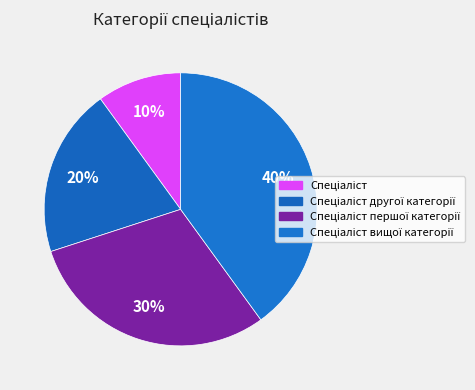

Which slice is the smallest?

Спеціаліст